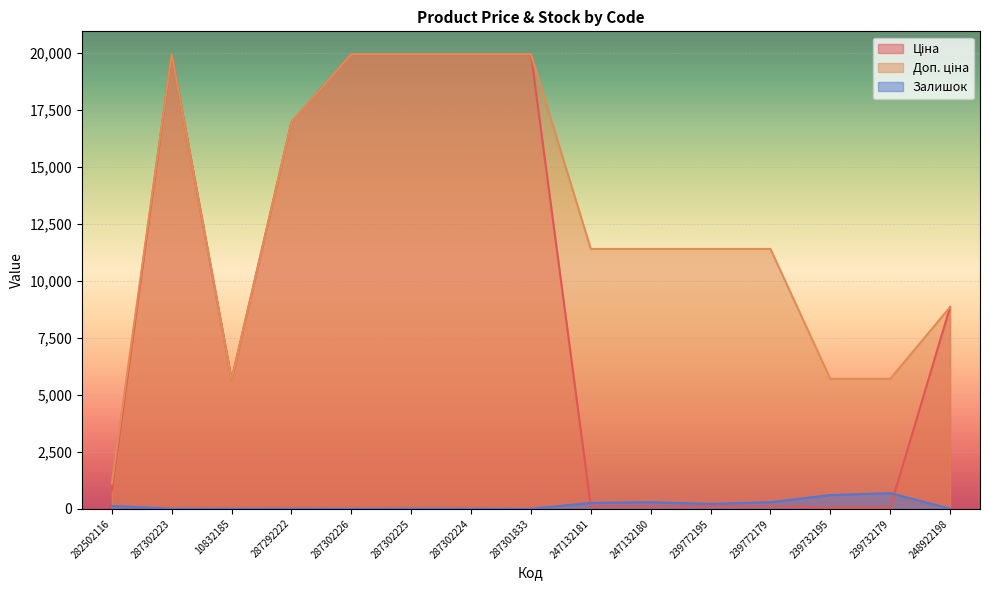

True or false: Доп. ціна has a value of 11410.0 at 247132180.

True